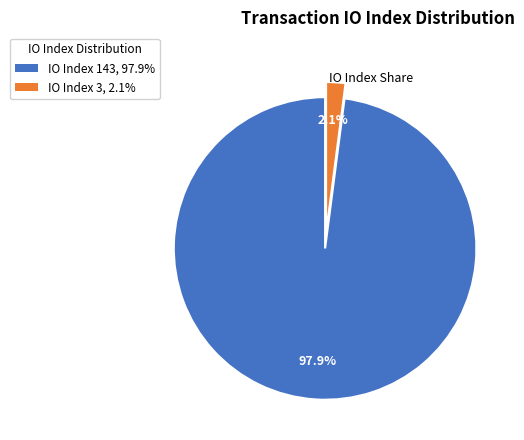

Does any single category account for the majority?

Yes